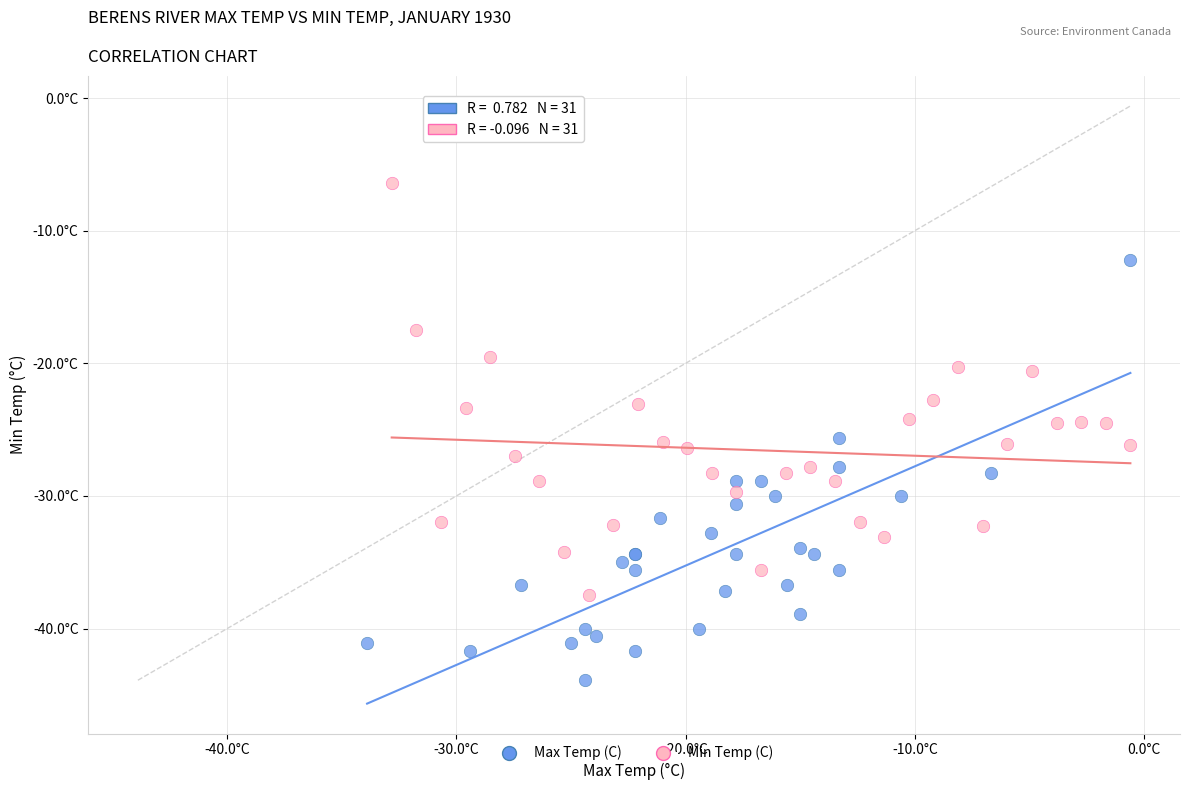

What are all the series names shown in the legend?

Max Temp (C), Min Temp (C)